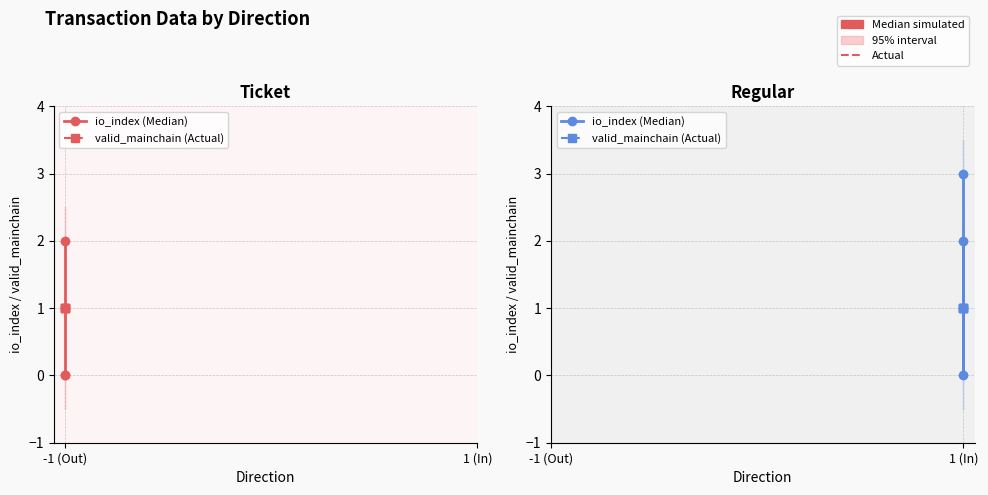

What is the highest value of the io_index (Median) series?

3